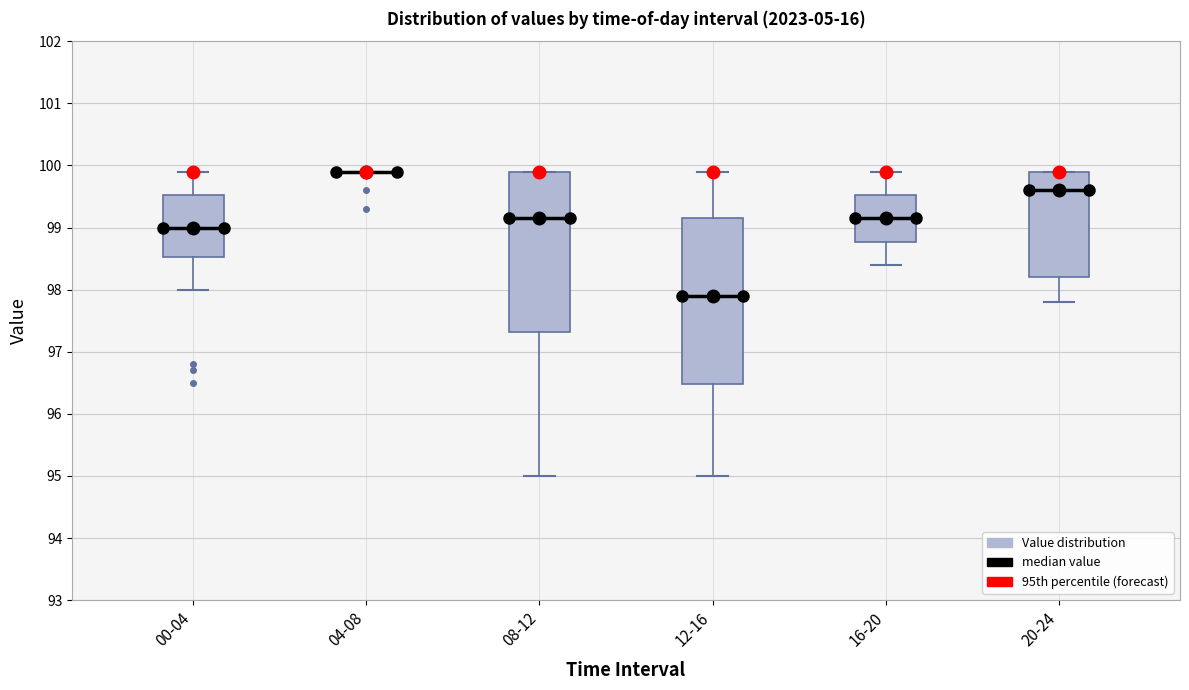

Reading left to right, read every box against the y-axis: the position of its median line, the range the box covers, and the ends of its whiskers. The values are not printed on the chart, so give them approximately, as read against the axis.

00-04: median 99.0, box 98.5 to 99.5, whiskers 98.0 to 99.9
04-08: box collapsed to a line at 99.9, whiskers 99.9 to 99.9
08-12: median 99.2, box 97.3 to 99.9, whiskers 95.0 to 99.9
12-16: median 97.9, box 96.5 to 99.2, whiskers 95.0 to 99.9
16-20: median 99.2, box 98.8 to 99.5, whiskers 98.4 to 99.9
20-24: median 99.6, box 98.2 to 99.9, whiskers 97.8 to 99.9